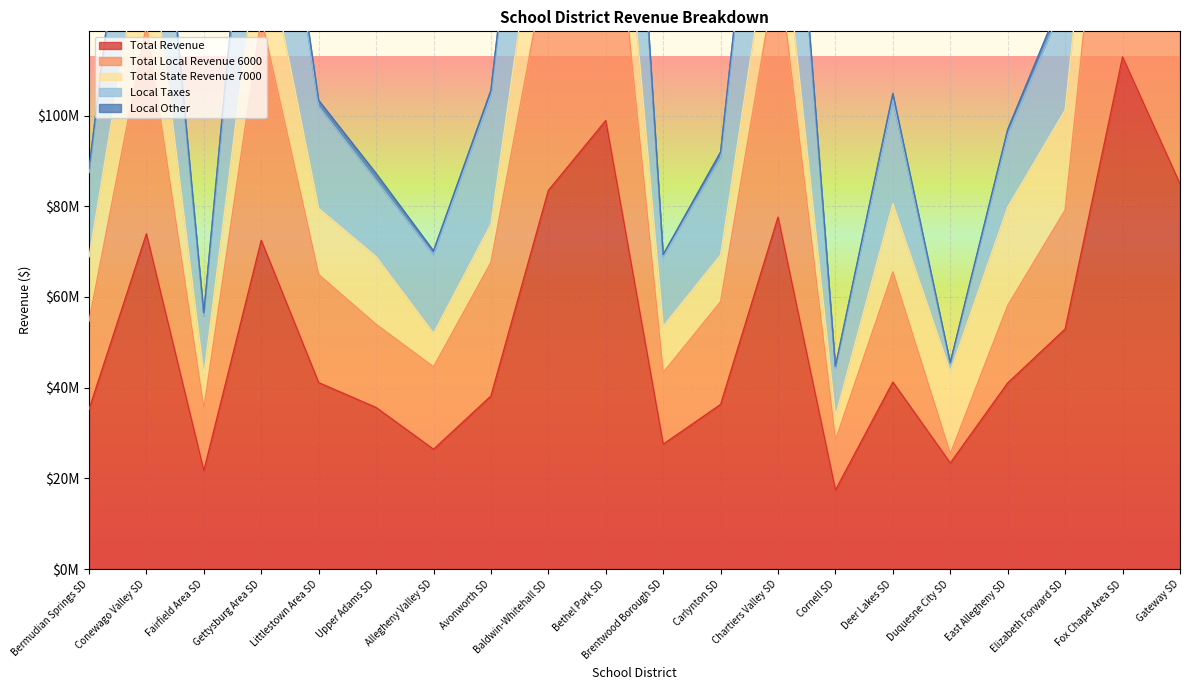

What is the spread (max minus min) of values at Bermudian Springs SD?

52225702.3